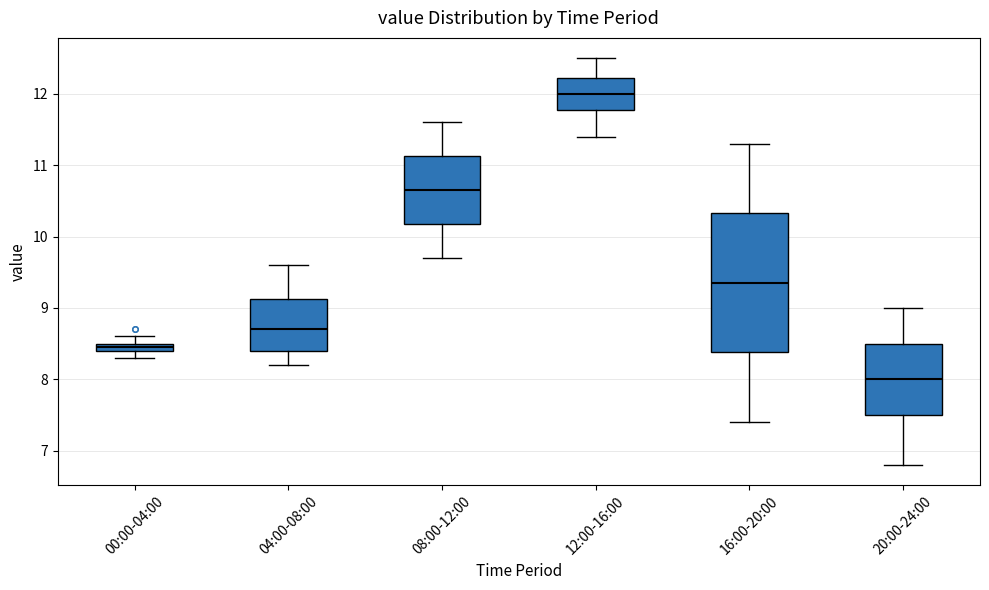

Which box is the tallest, from its lower edge to its upper edge?

16:00-20:00